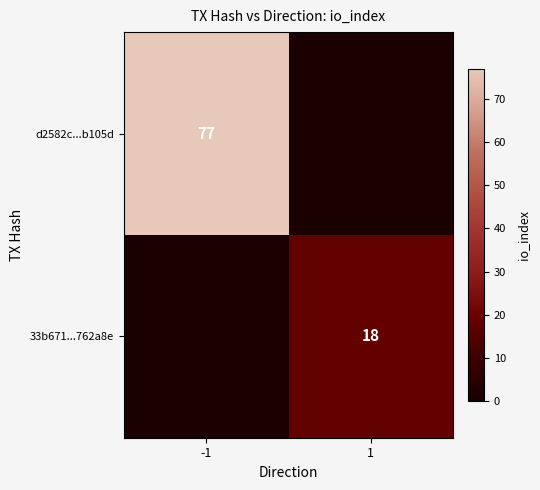

How many distinct data groups are displayed?

2